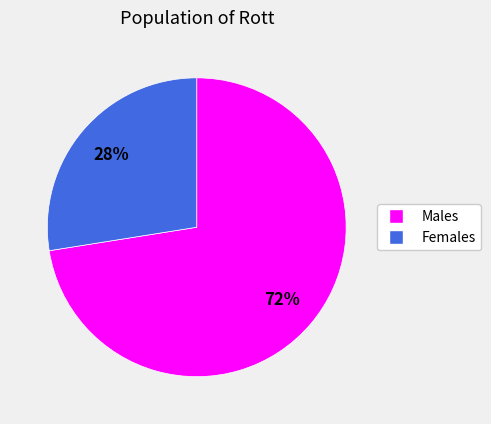

How many slices are in this pie chart?

2